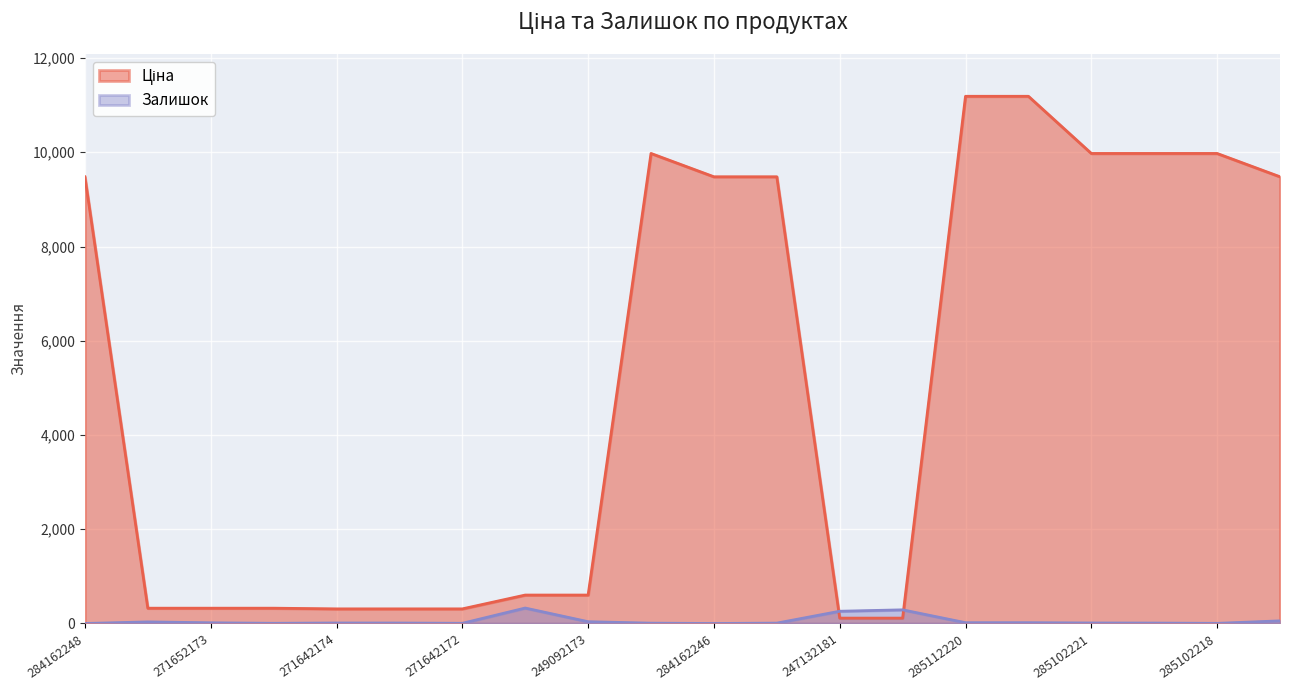

How many intersections are there between Залишок and Ціна?

2